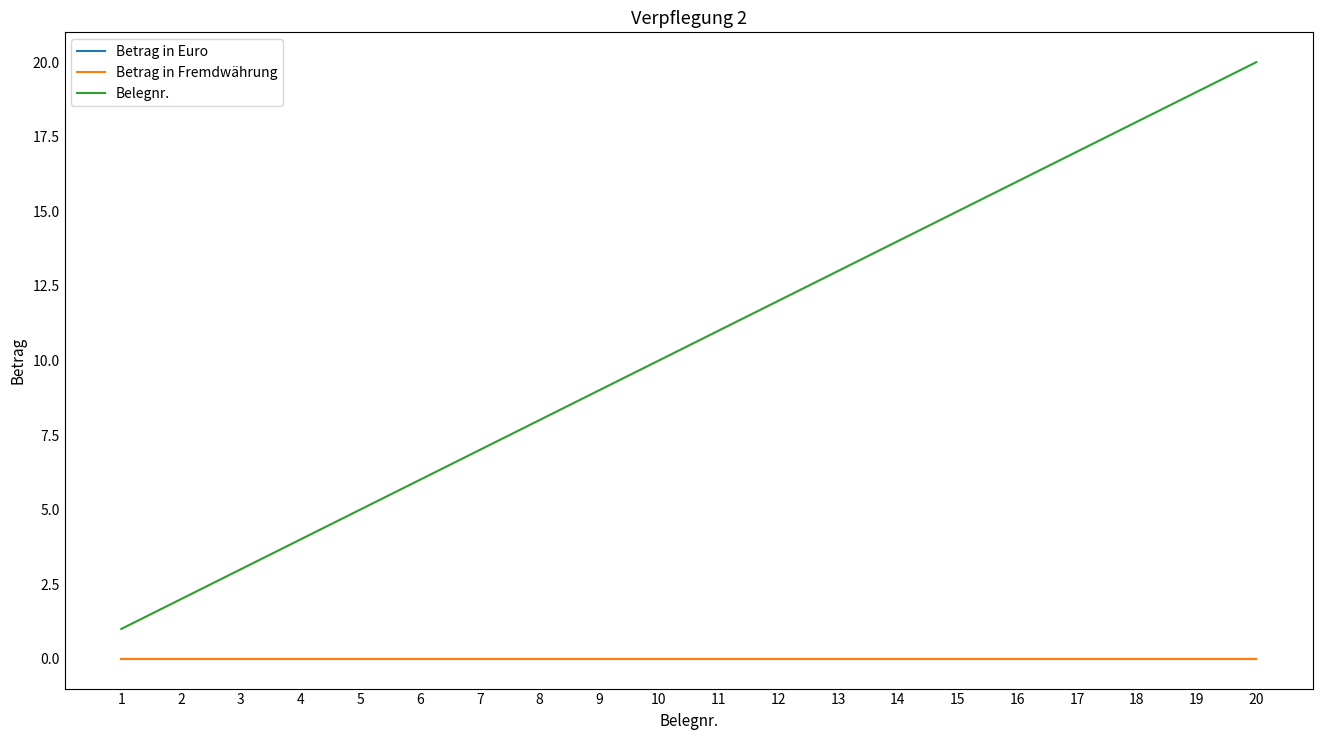

Does the chart display data point markers on the line(s)?

No